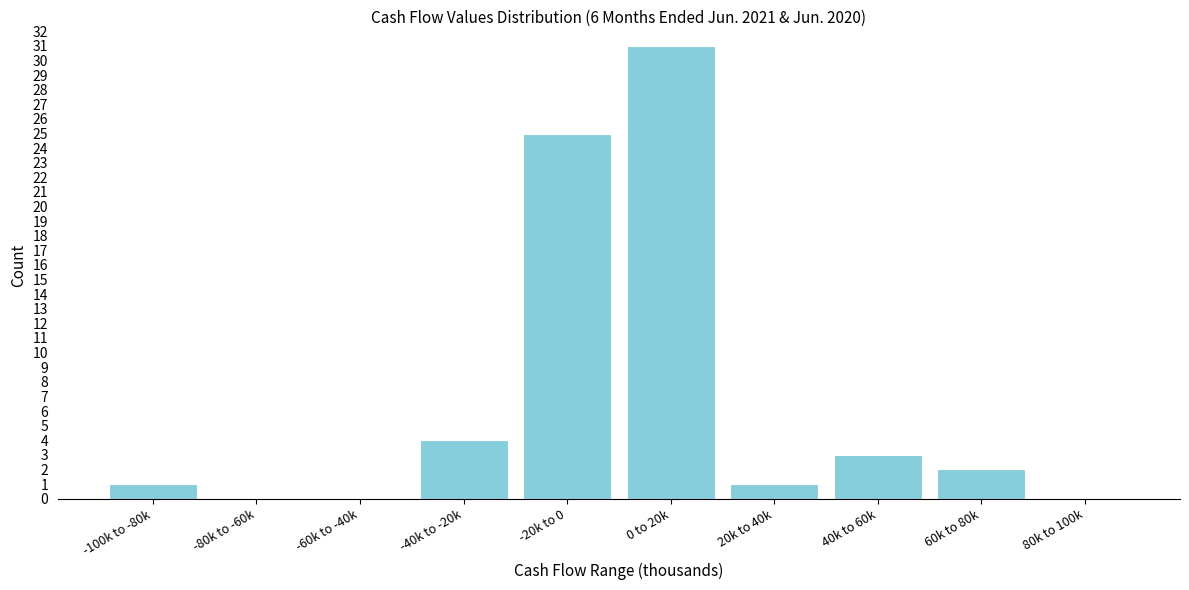

Reading right to left, what are all the values shown in this chart?

80k to 100k=0	60k to 80k=2	40k to 60k=3	20k to 40k=1	0 to 20k=31	-20k to 0=25	-40k to -20k=4	-60k to -40k=0	-80k to -60k=0	-100k to -80k=1